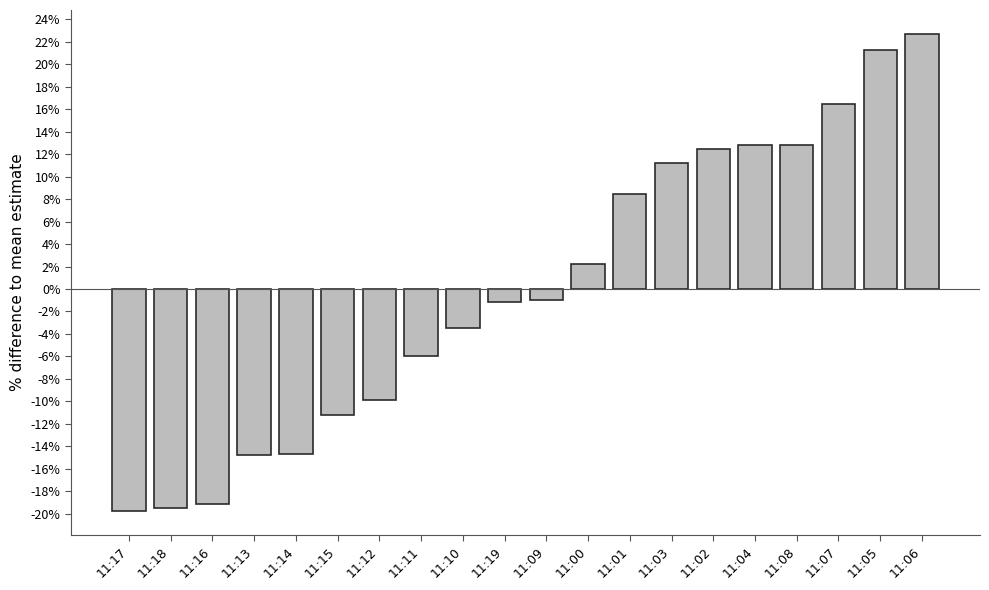

What is the greatest value displayed?

22.7